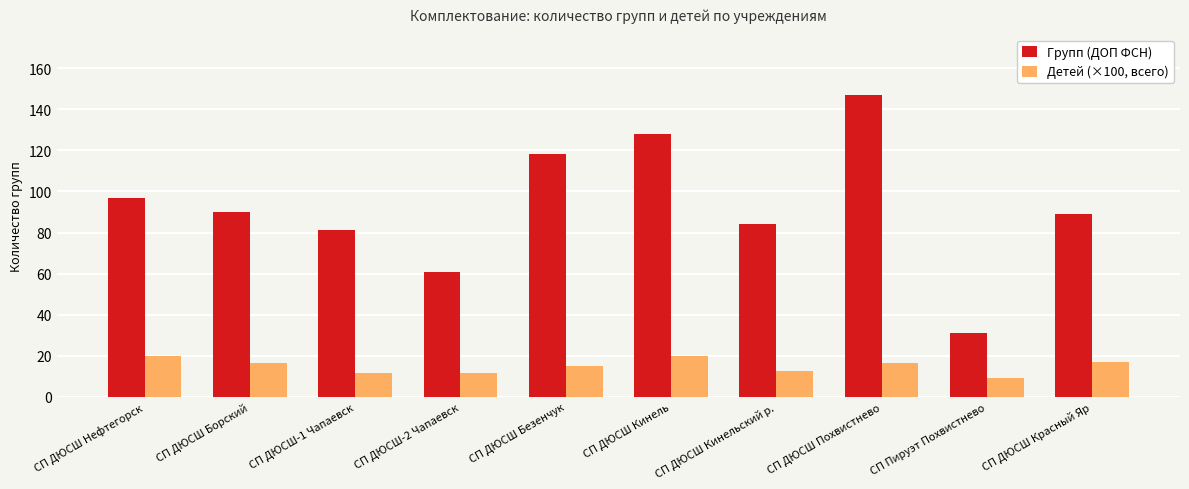

Is the value of Детей (×100, всего) at СП ДЮСШ Борский greater than the value of Групп (ДОП ФСН) at СП ДЮСШ-2 Чапаевск?

No